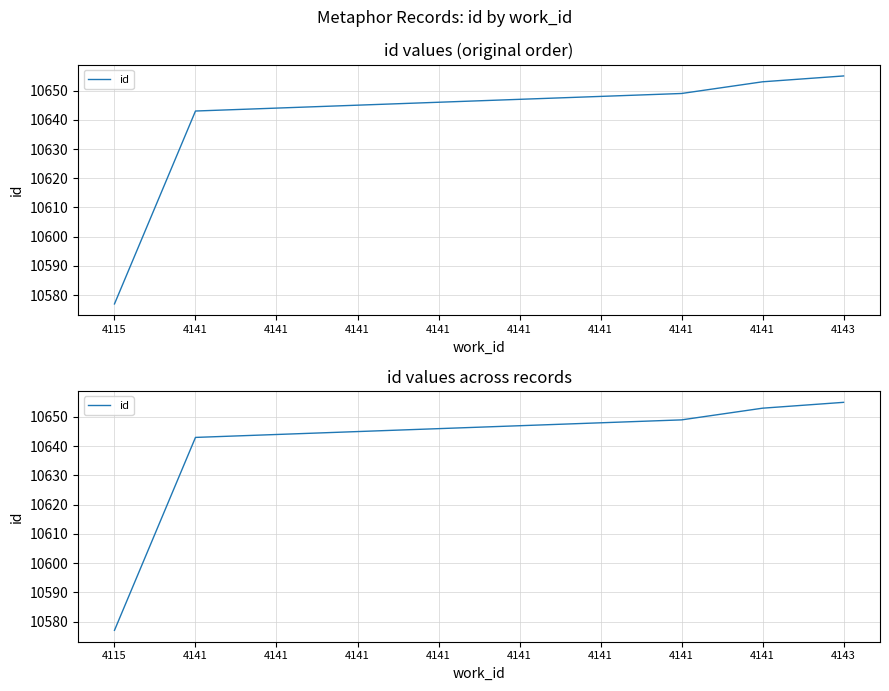

At which label is the value closest to 10616?

4141